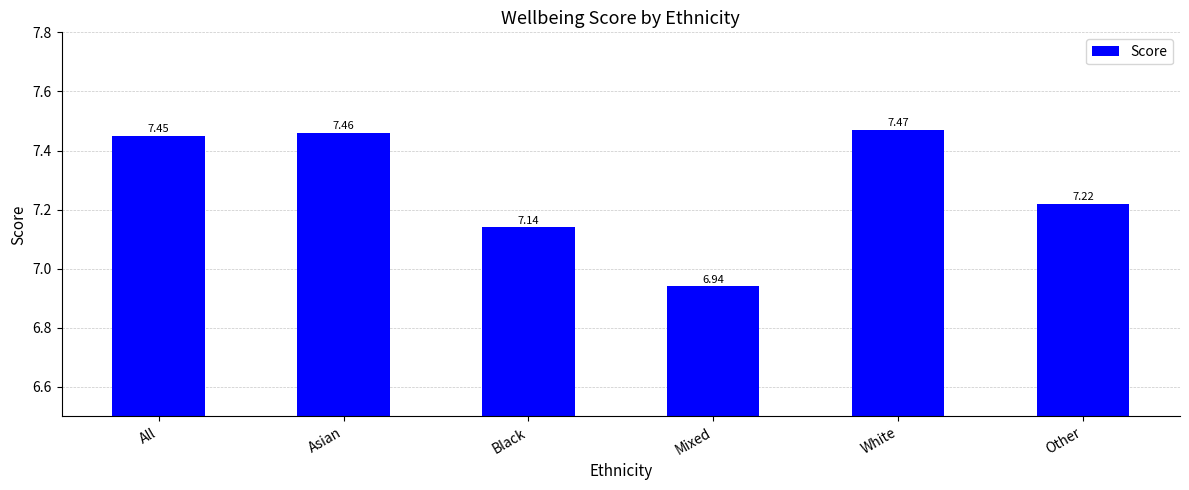

What is the difference between the maximum and minimum values?

0.5